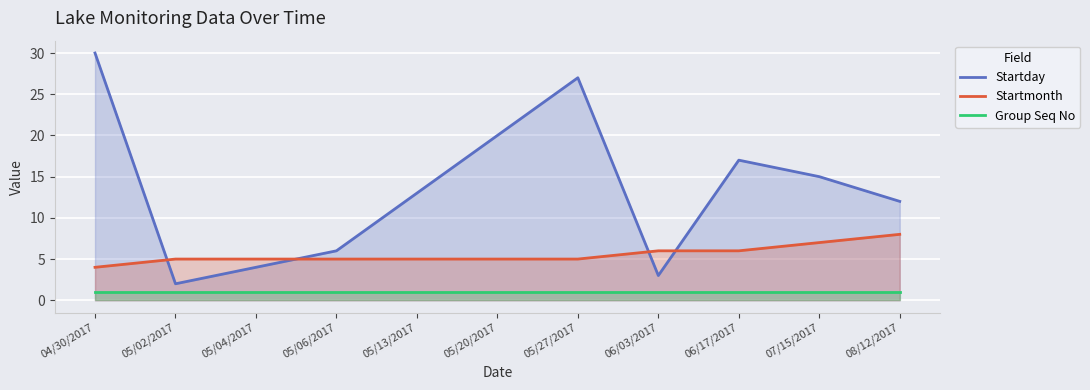

Rank the series by their maximum value, from lowest to highest.

Group Seq No, Startmonth, Startday